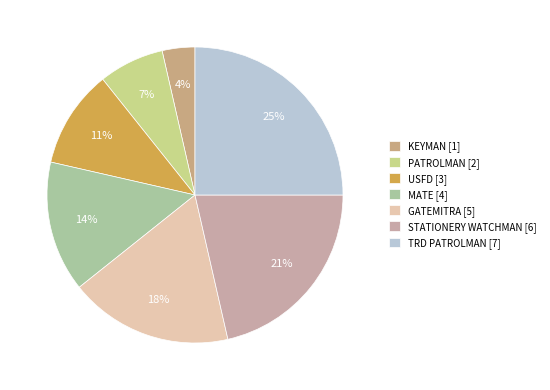

How many segments does this pie chart have?

7